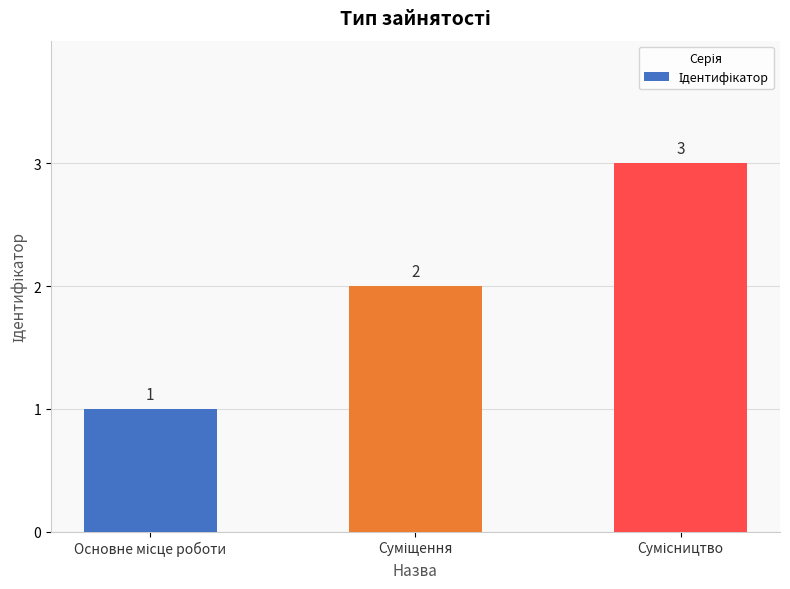

How many values are between 1 and 3?

3